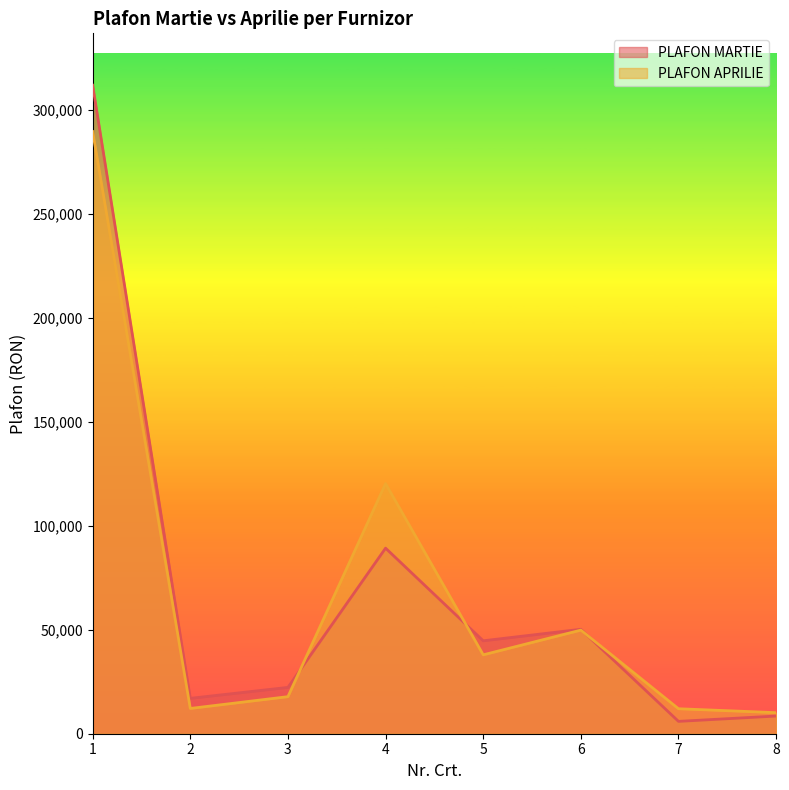

What is the difference between the second highest and minimum values in the PLAFON APRILIE series?

110160